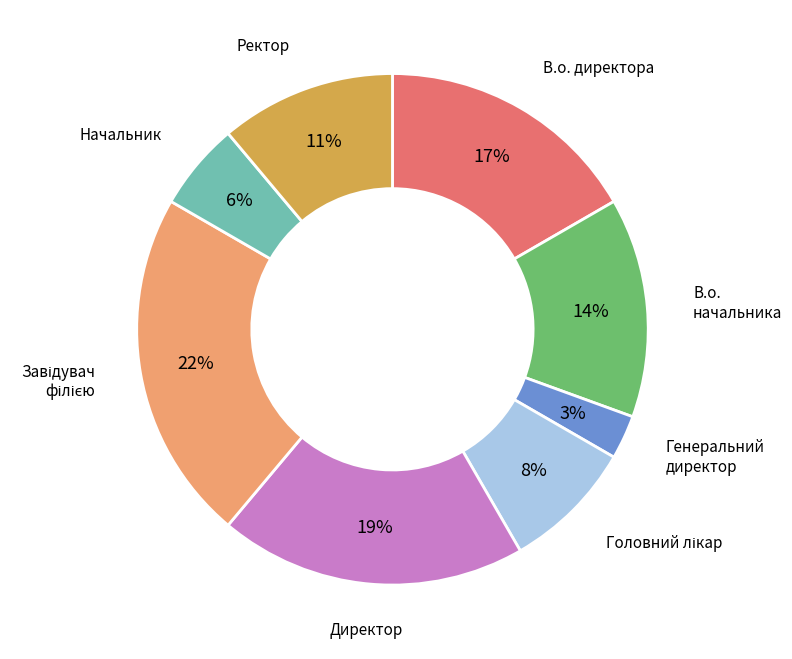

Between В.о. начальника and Генеральний директор, which is larger?

В.о. начальника